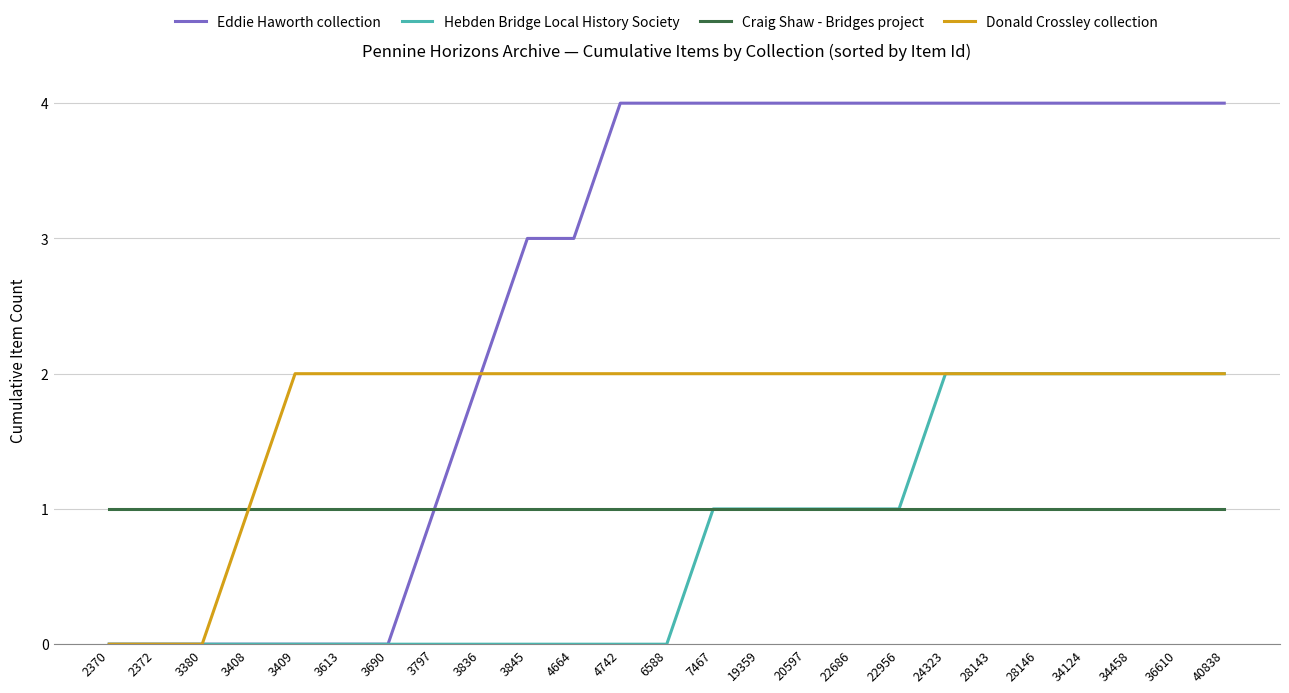

True or false: Craig Shaw - Bridges project has a value of 1 at 3613.

True